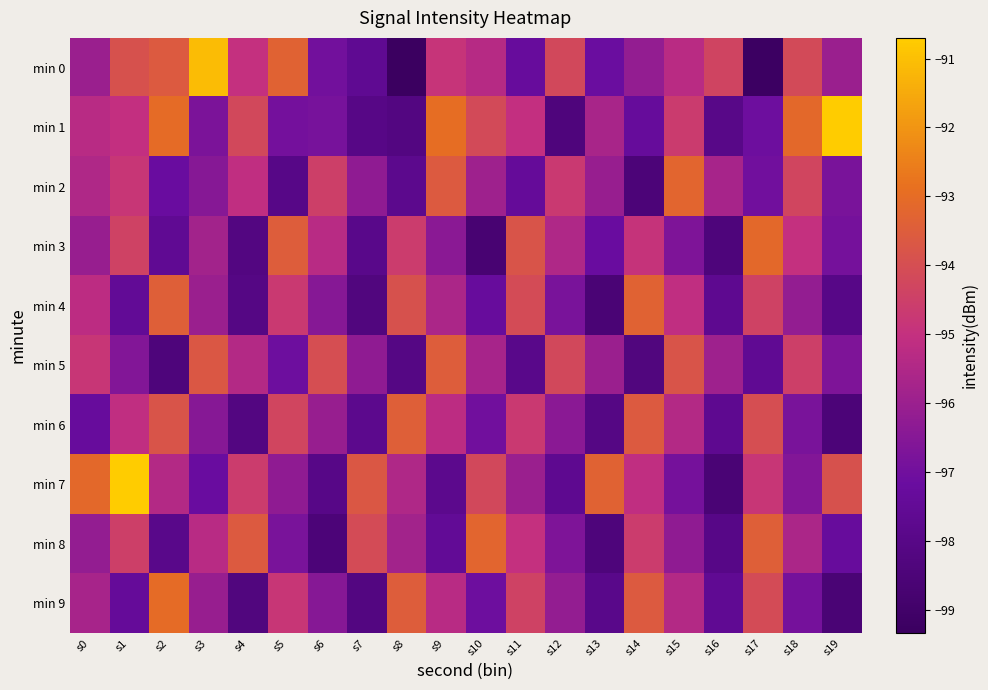

List the series in order of their peak value, lowest first.

min 5, min 6, min 4, min 2, min 8, min 3, min 9, min 0, min 1, min 7